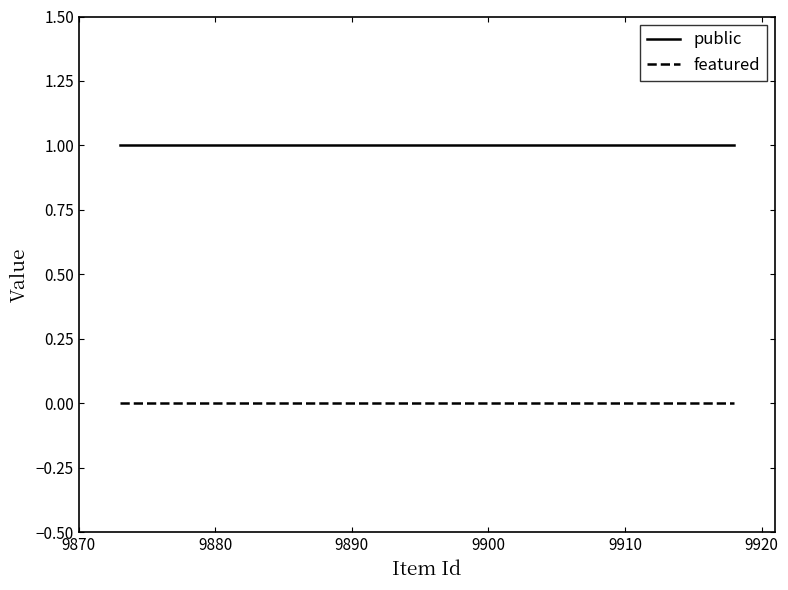

Which series has the largest total across all categories?

public